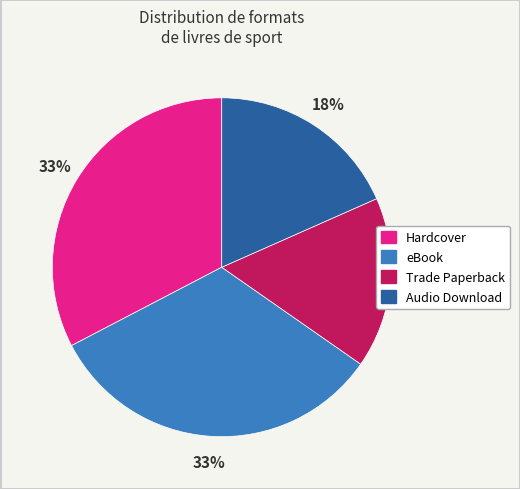

Combined, do Audio Download and Trade Paperback account for over 50%?

No